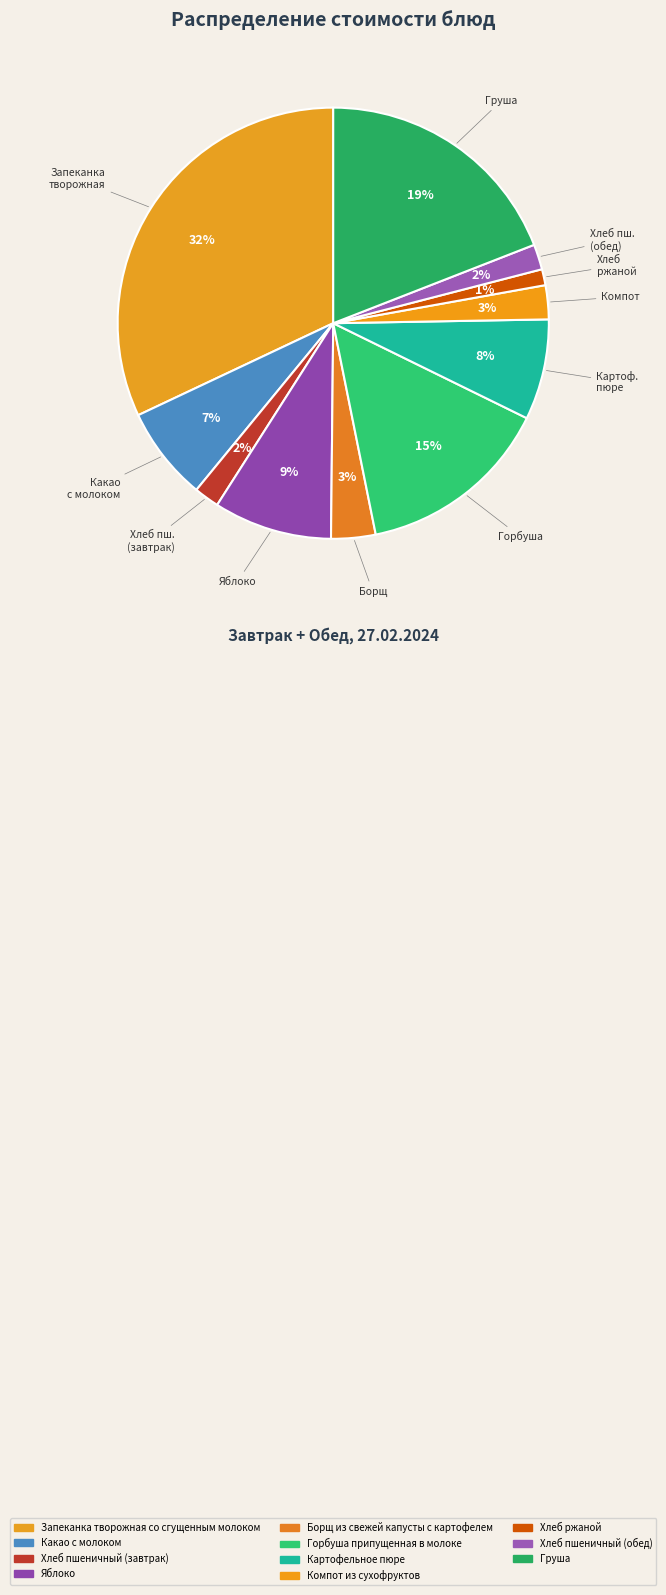

Count the number of slices in the pie.

11